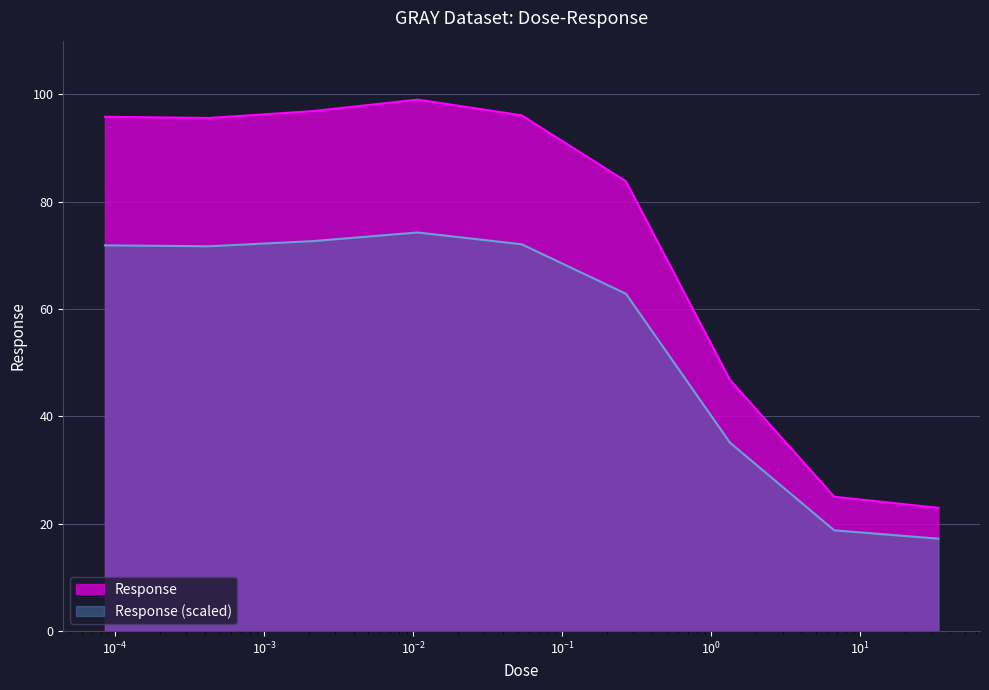

What position from the right is 33.3?

1